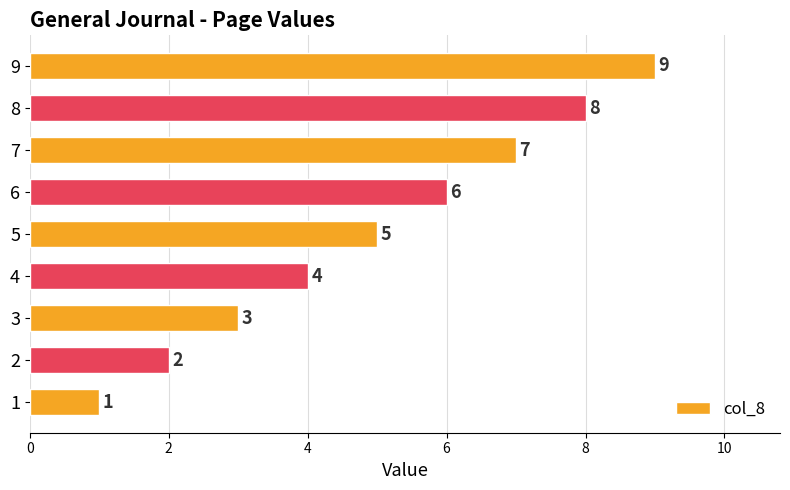

Does the chart contain stacked bars?

No